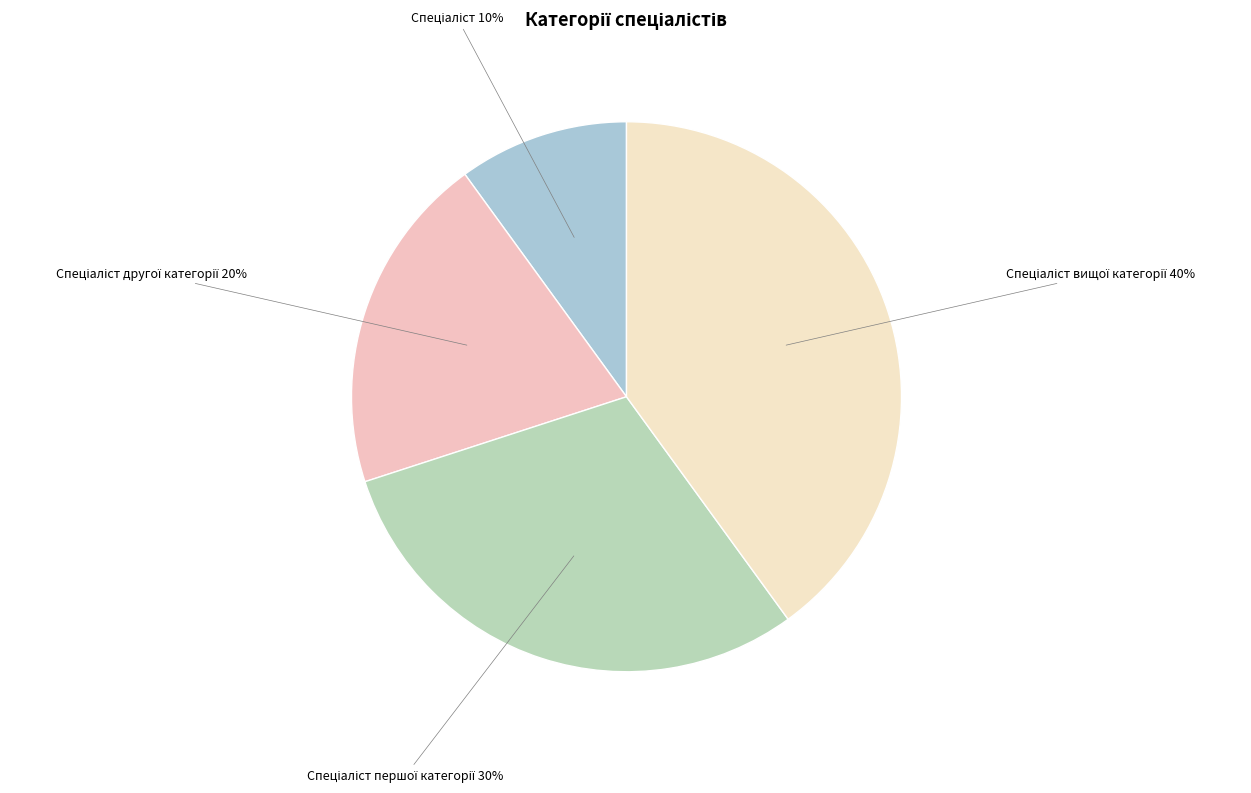

Is there a majority slice in this chart?

No